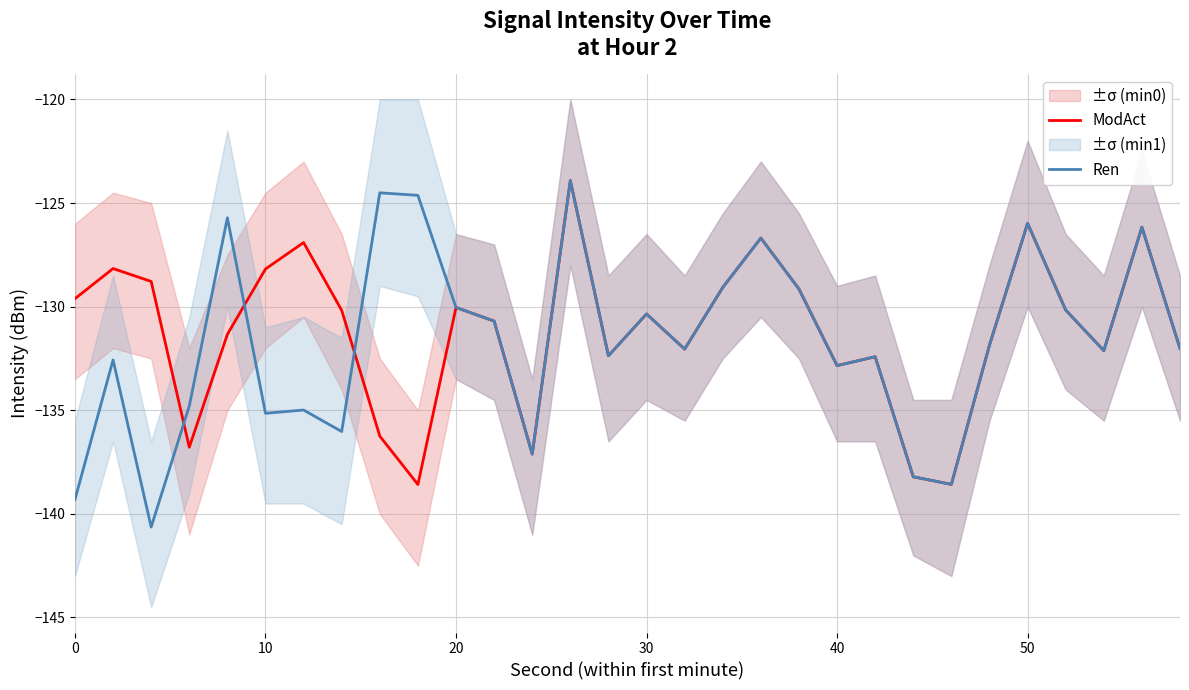

What is the minimum value for Ren?

-140.6